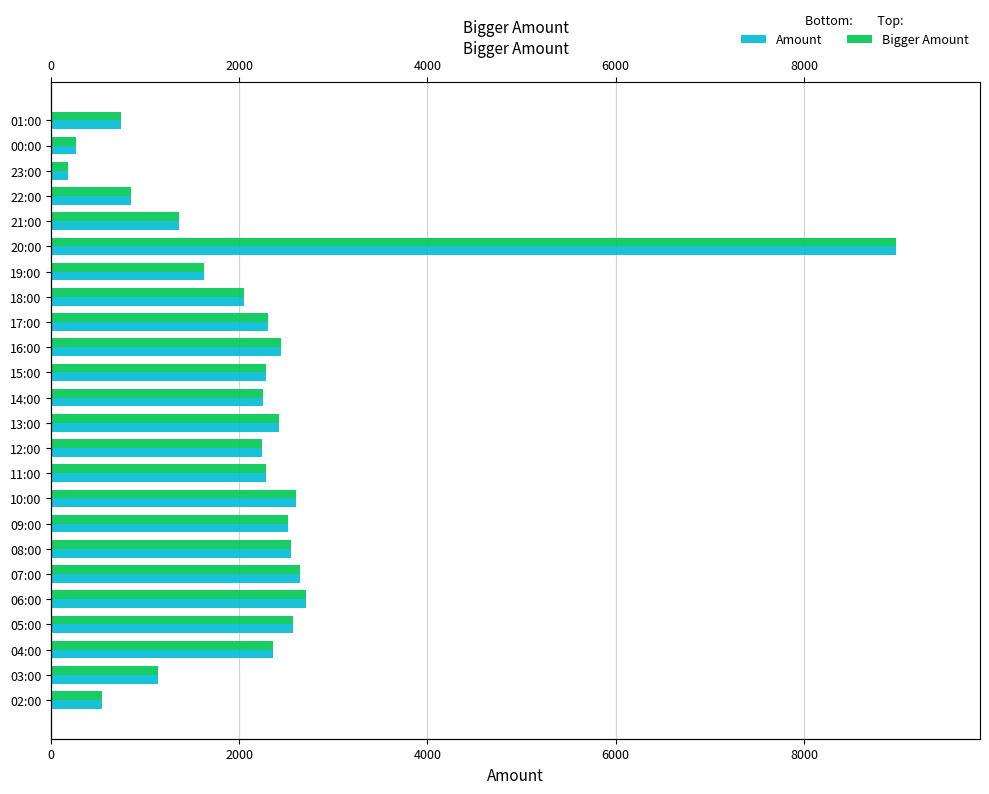

What is the average value of the Amount series?

2163